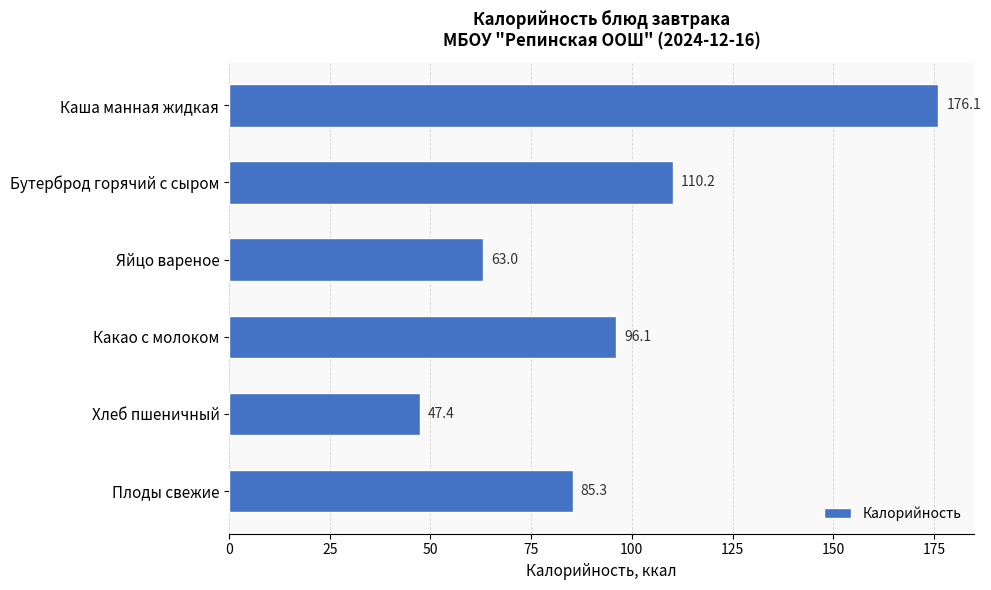

Approximately how many times larger is the value at Бутерброд горячий с сыром compared to Каша манная жидкая?

0.6